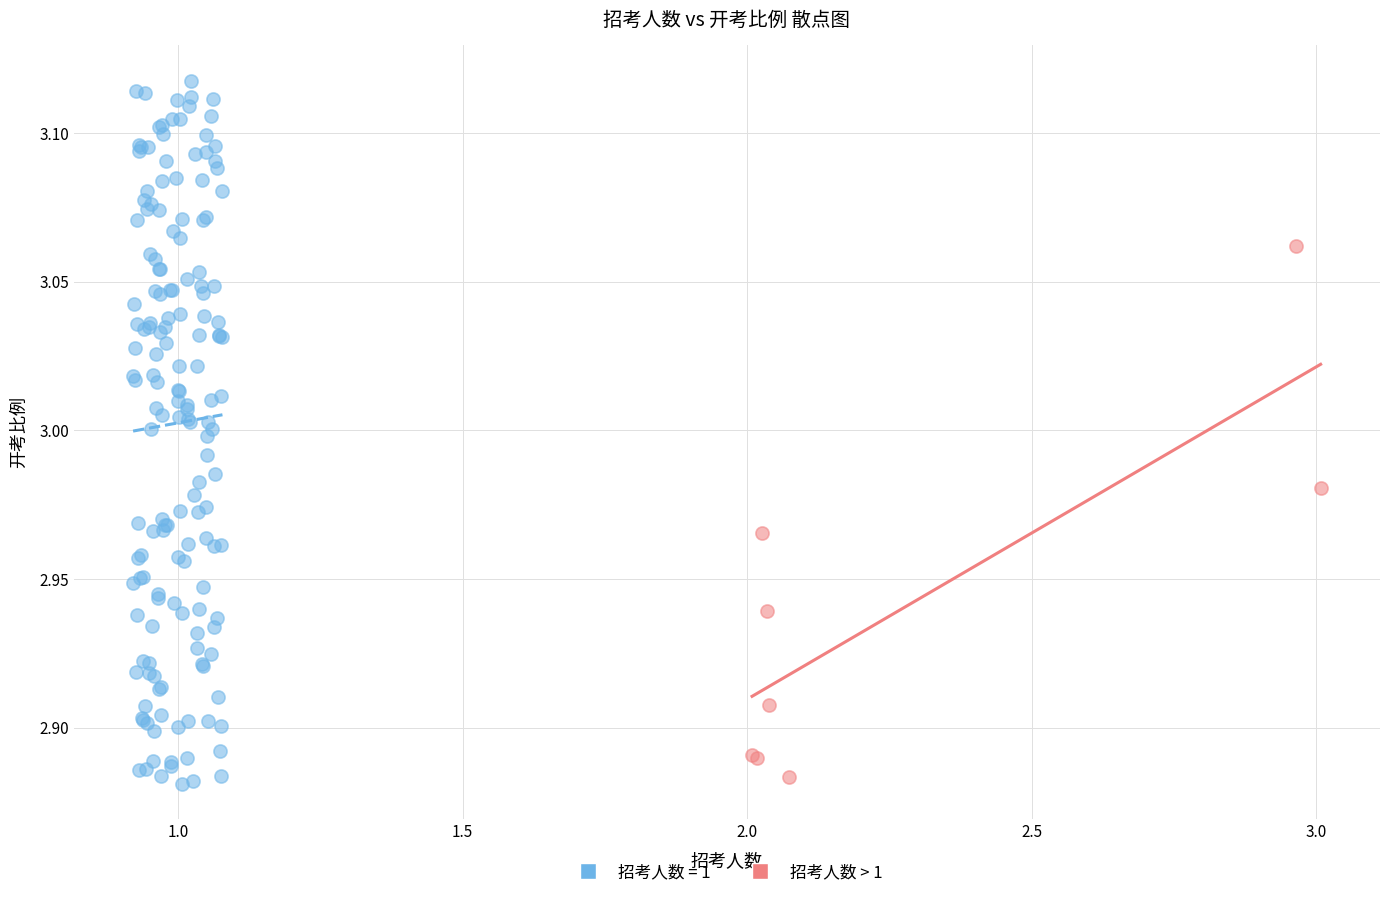

Which series has the widest spread of Y values?

招考人数 = 1